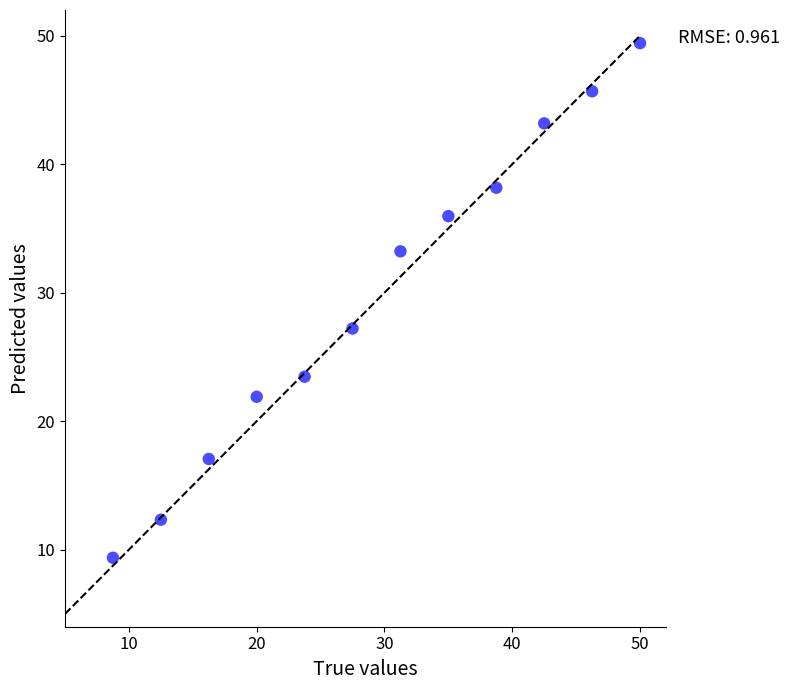

What Y value in the scatter plot is closest to 29?

27.2